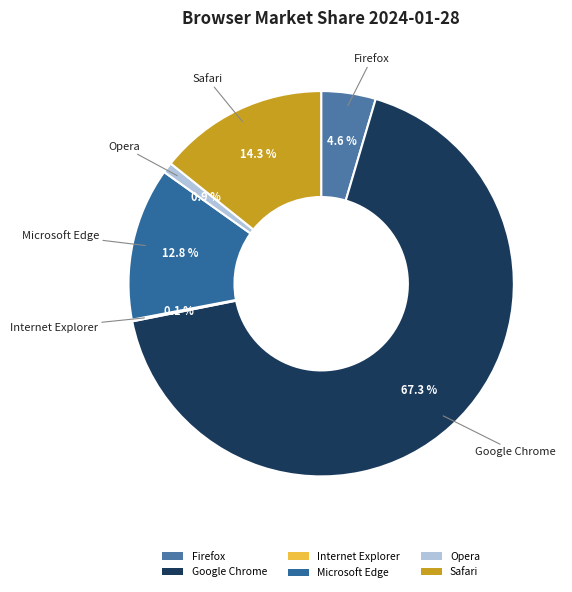

What is the majority slice?

Google Chrome